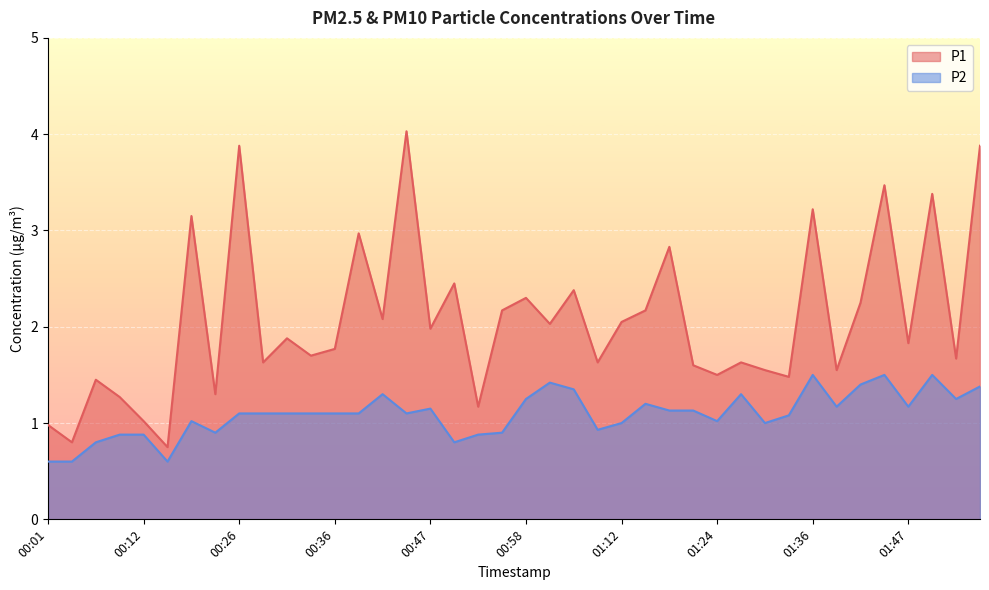

Which category has the highest value in the P2 series?

01:36